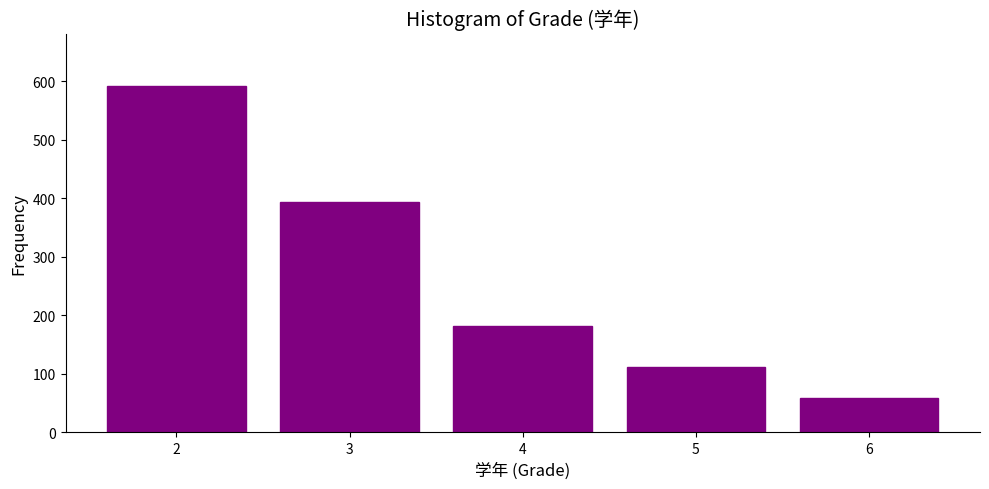

Which label corresponds to the smallest value in the chart?

6